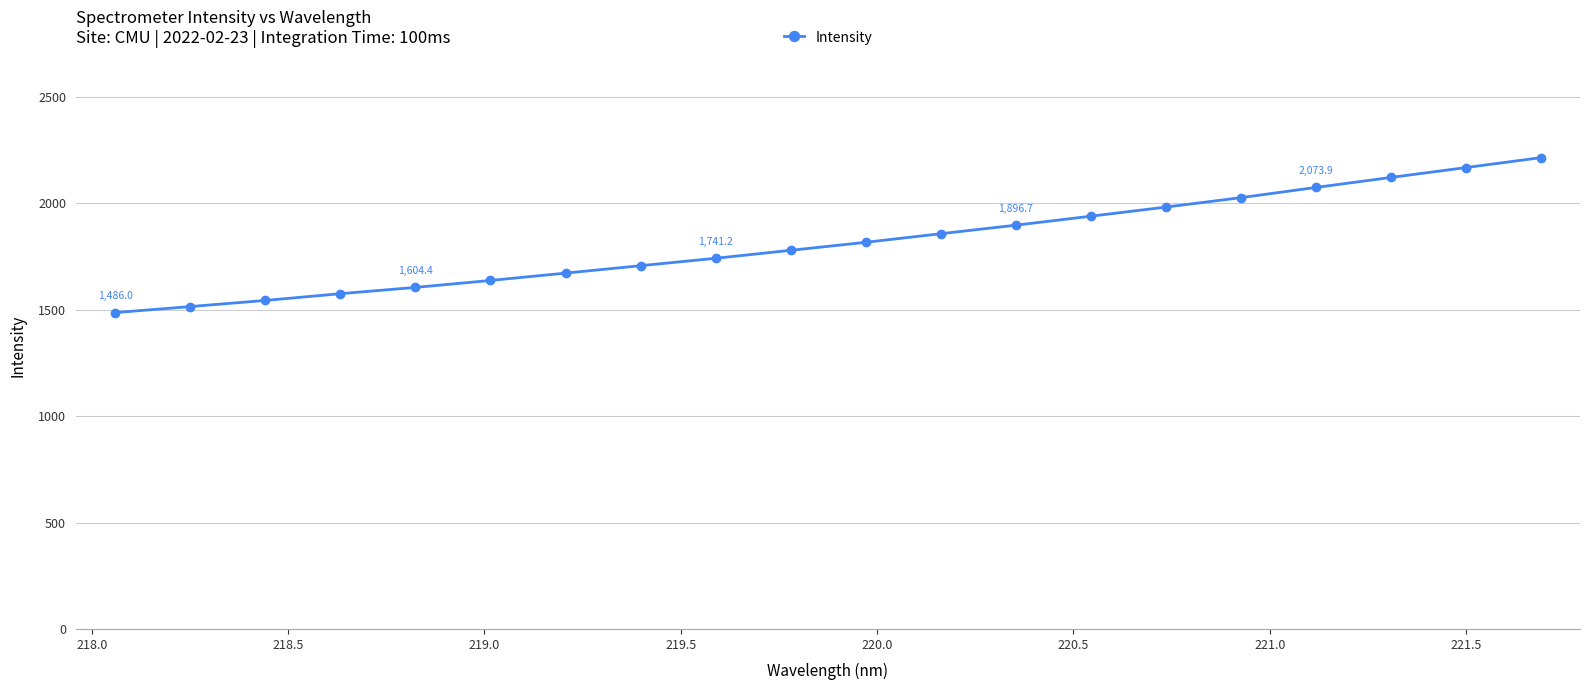

How many data points does each series have?

20